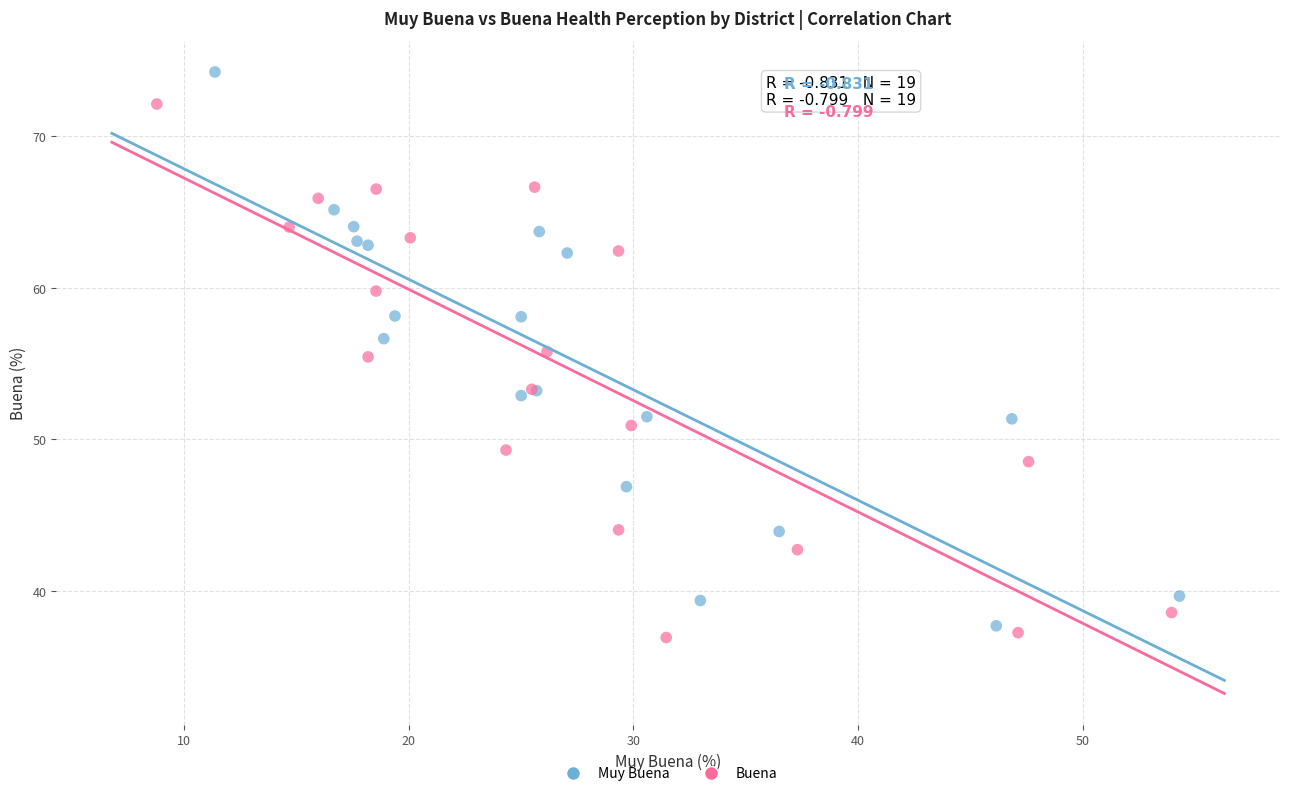

What are all the series names shown in the legend?

Muy Buena, Buena